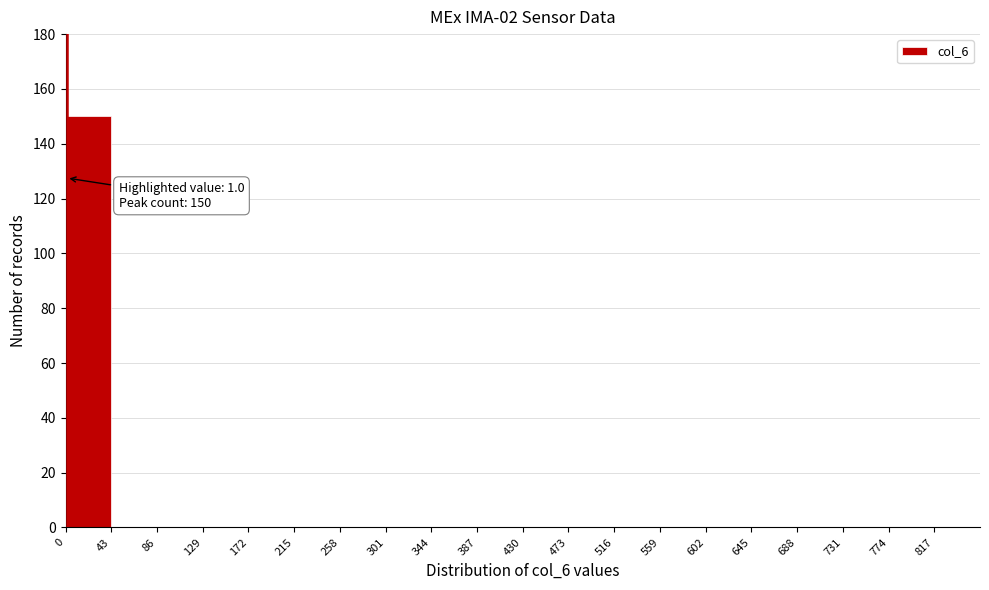

Which range on the x-axis has the tallest bar?

0 to 43